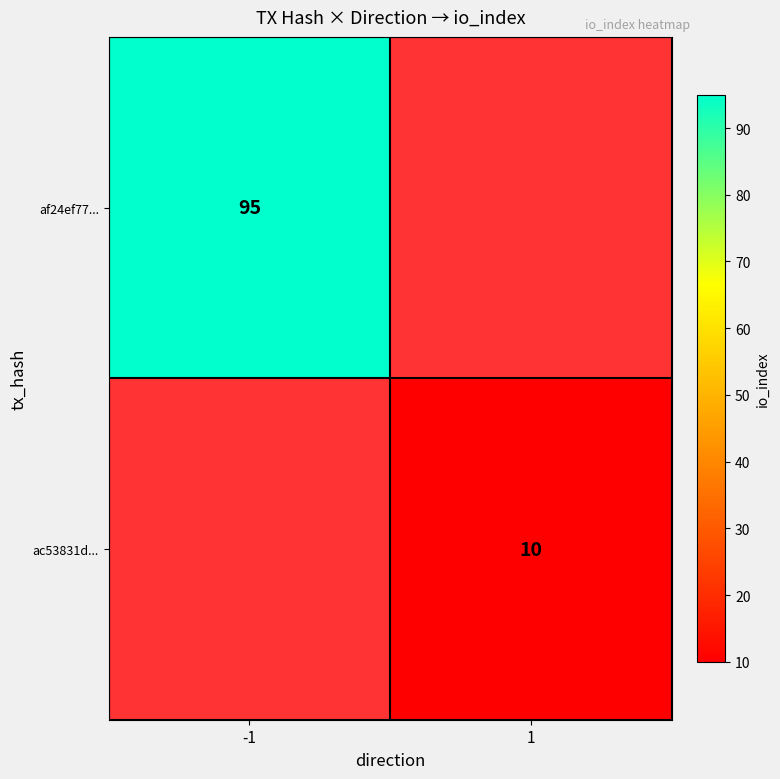

Is it true that af24ef77... equals 56 at -1?

False